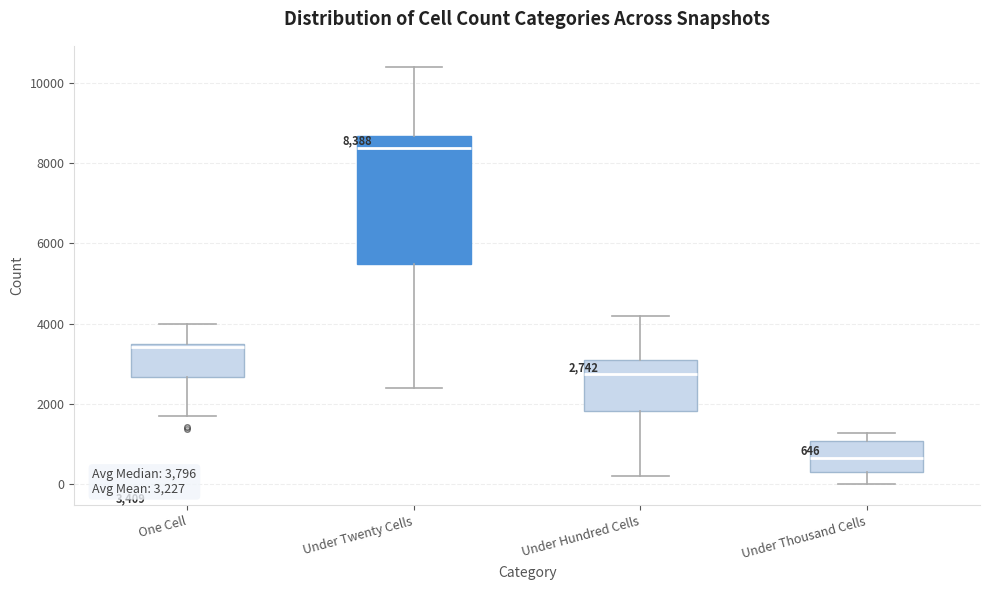

Comparing the boxes themselves (not the whiskers), which one is the tallest?

Under Twenty Cells